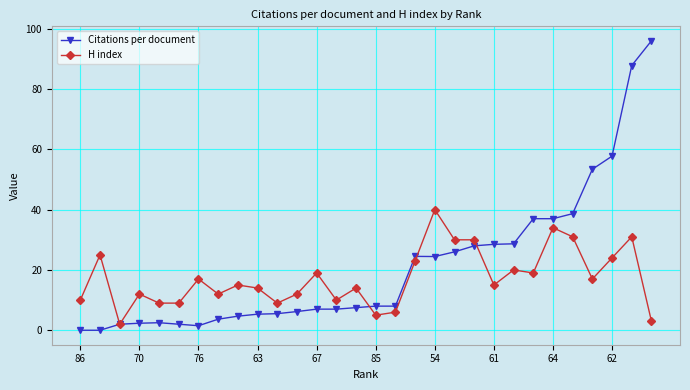

List the series in order of their peak value, highest first.

Citations per document, H index